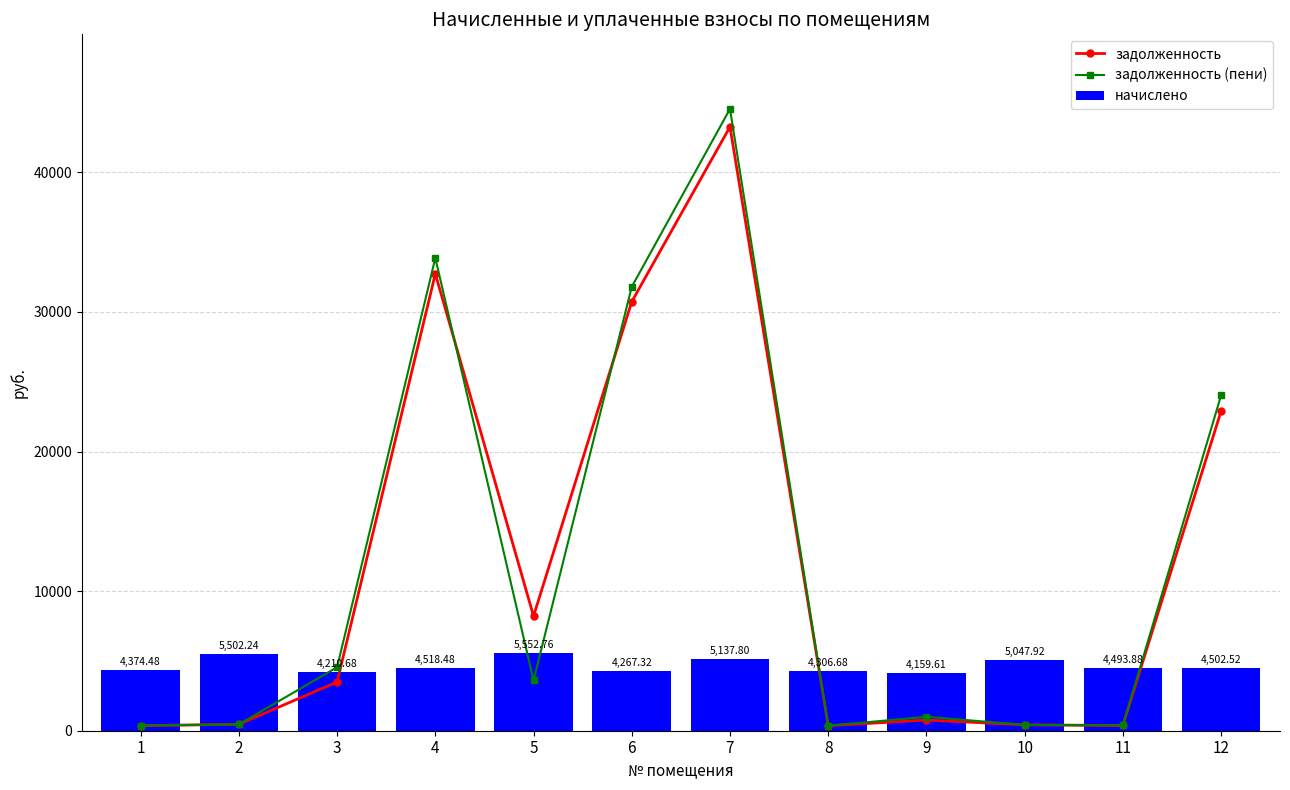

Reading left to right, list all the values displayed in this chart.

задолженность: 364.6	458.4	3495.6	32736.1	8214.4	30738.1	43260.2	358.9	762.4	420.7	374.5	22896.9
задолженность (пени): 363.2	458.5	4548.2	33865.7	3602.6	31804.9	44544.6	358.9	995.2	420.7	374.5	24022.5
начислено: 4374.5	5502.2	4210.7	4518.5	5552.8	4267.3	5137.8	4306.7	4159.6	5047.9	4493.9	4502.5